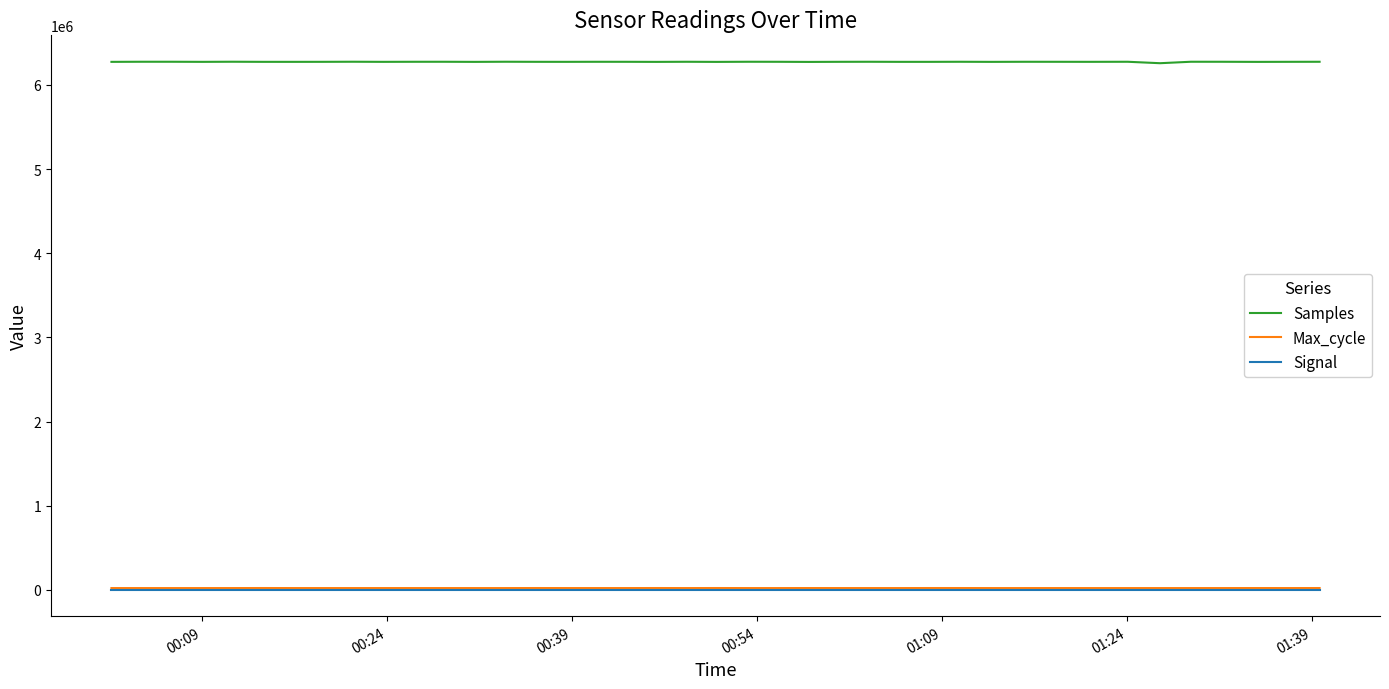

What is the greatest value displayed?

6276508